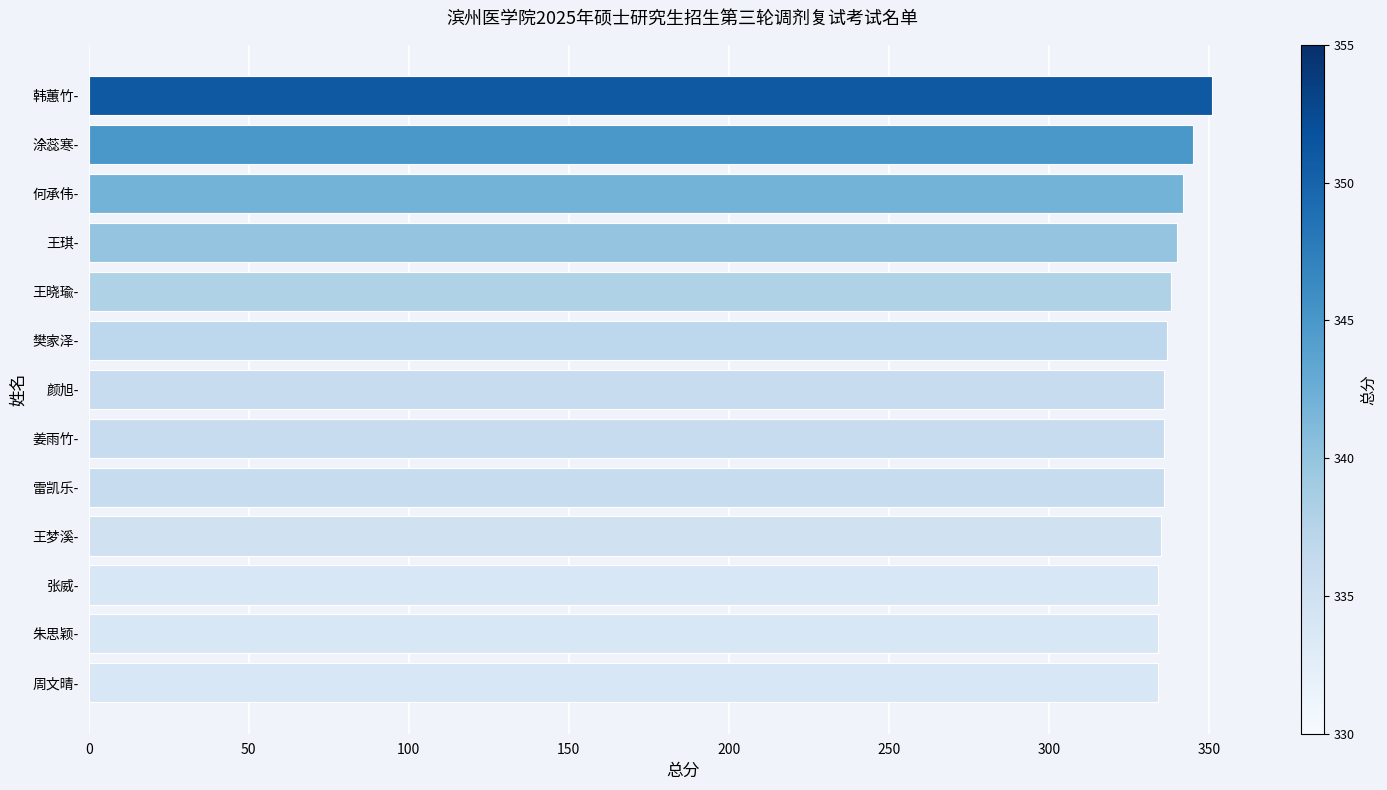

The chart shows a value of 342 at 何承伟-. True or false?

True